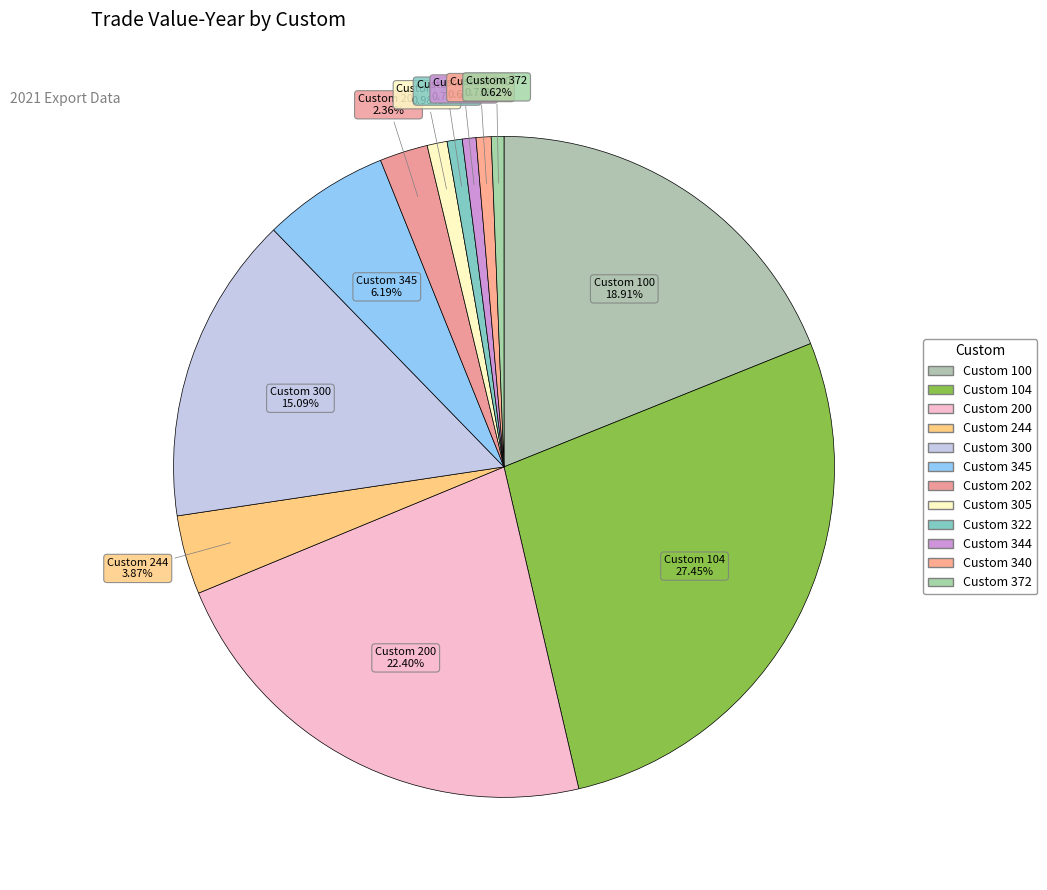

Is the sum of Custom 372 and Custom 345 greater than half?

No